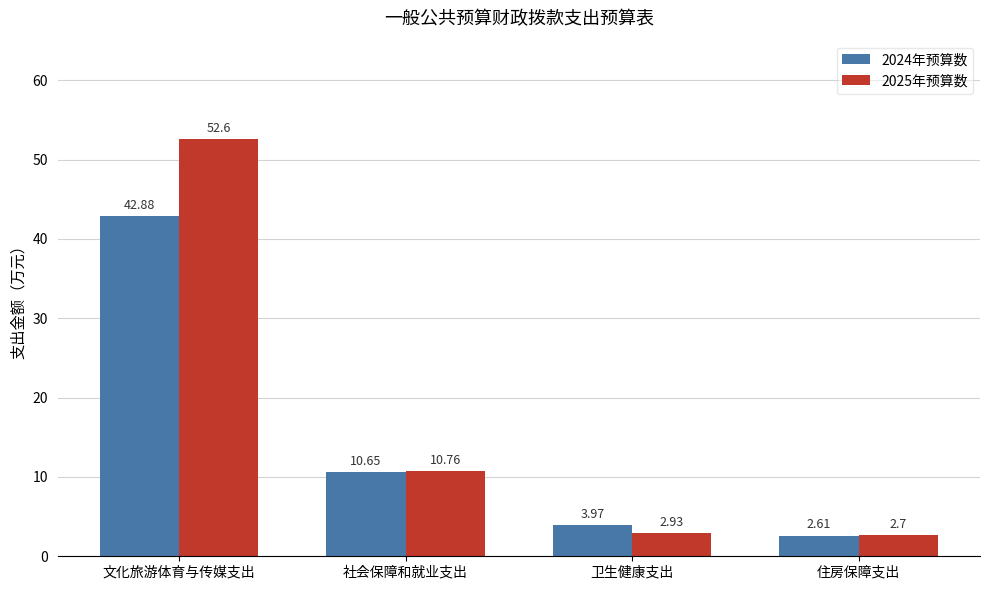

What position from the right is 住房保障支出?

1